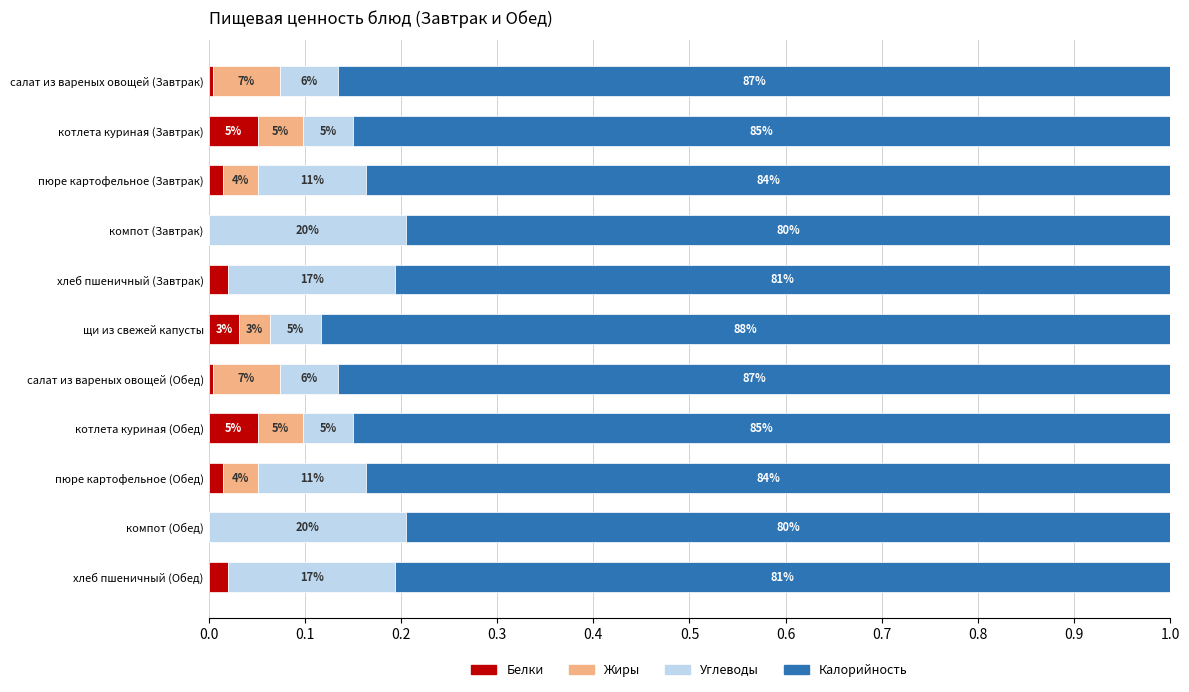

What are all the series names shown in the legend?

Белки, Жиры, Углеводы, Калорийность